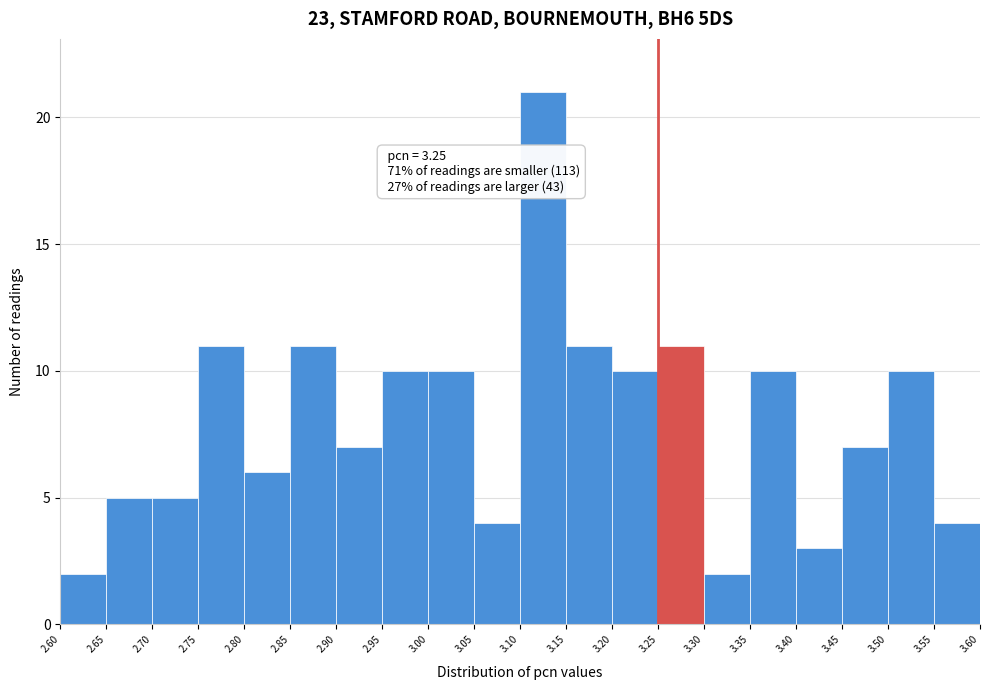

Which range on the x-axis has the tallest bar?

3.10 to 3.15